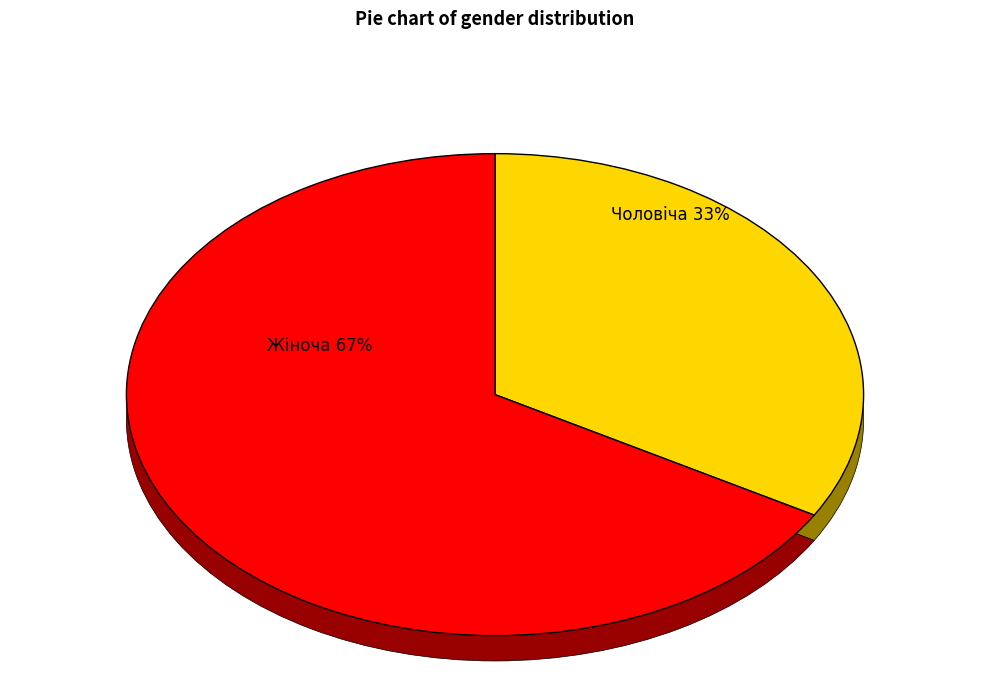

Do Жіноча and Чоловіча together represent more than half of the pie?

Yes